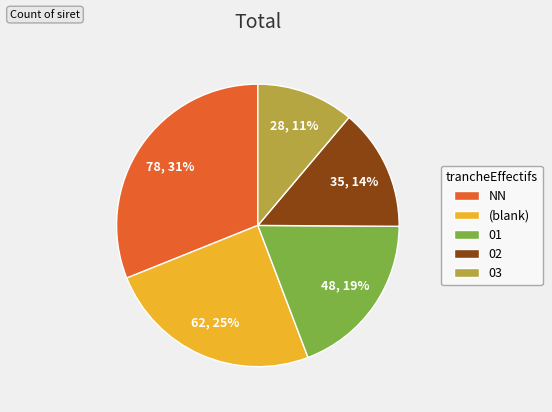

Rank the categories by value from highest to lowest.

NN, (blank), 01, 02, 03